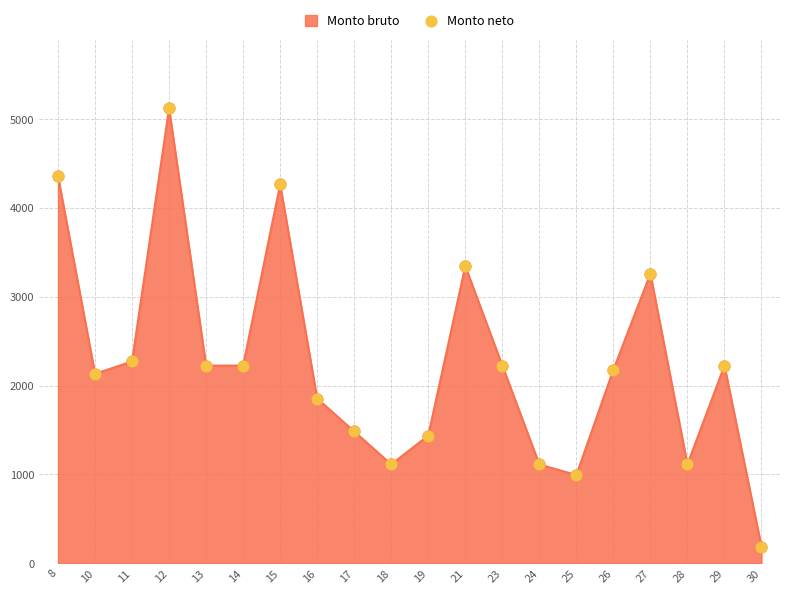

Approximately how many times larger is the value at 15 compared to 14?

1.9